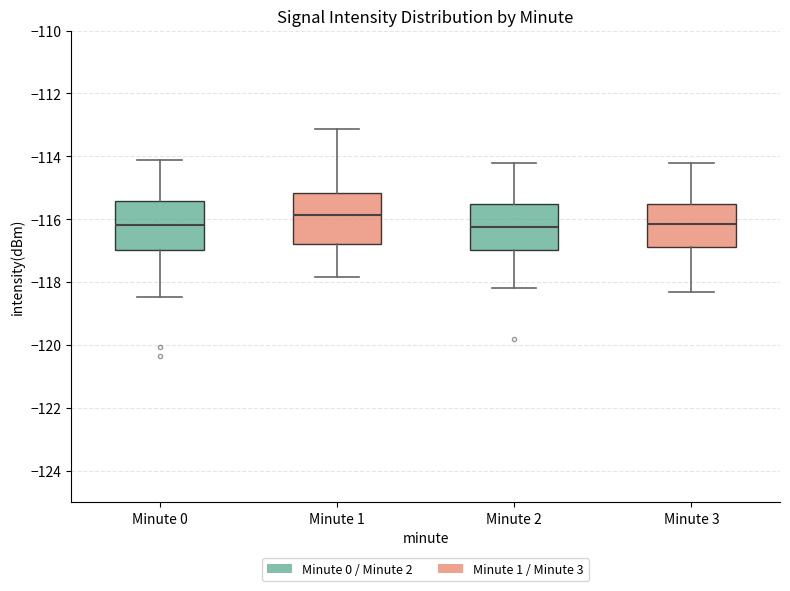

Reading left to right, transcribe this box plot: for each box, give where its median line is, the range the box spans, and where its two whiskers end, as read against the y-axis. The values are not printed on the chart, so give them approximately, as read against the axis.

Minute 0: median -116.2, box -117.0 to -115.4, whiskers -118.4 to -114.2
Minute 1: median -115.8, box -116.8 to -115.2, whiskers -117.8 to -113.2
Minute 2: median -116.2, box -117.0 to -115.4, whiskers -118.2 to -114.2
Minute 3: median -116.2, box -116.8 to -115.6, whiskers -118.2 to -114.2